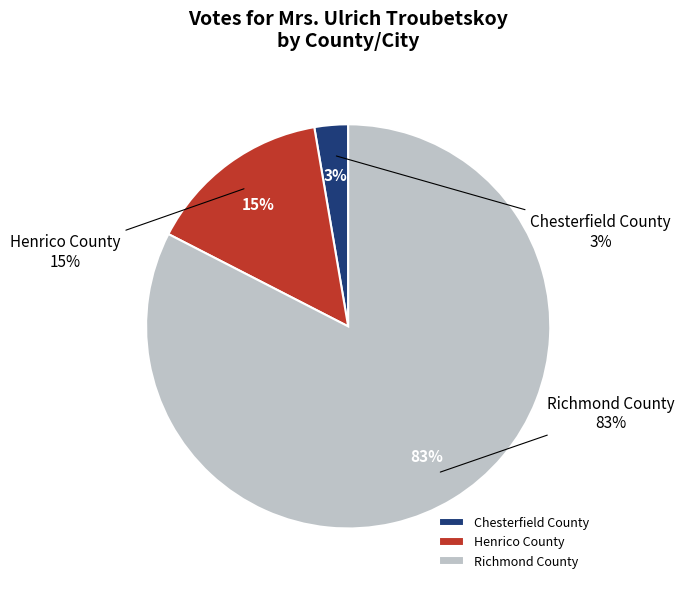

Is there any slice that represents more than half of the pie?

Yes